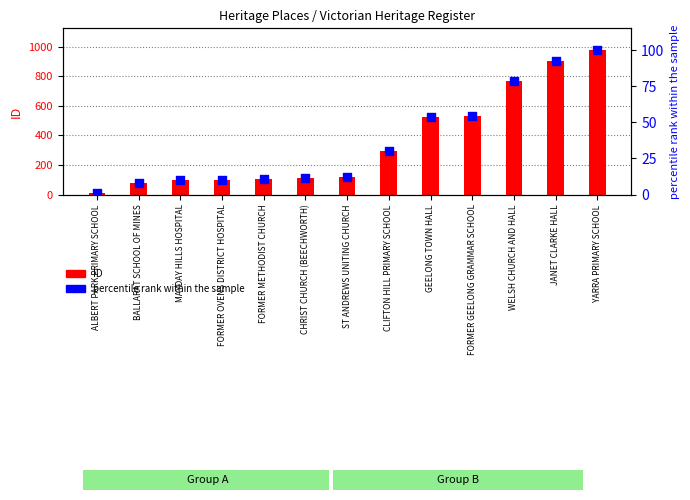

Which series has the largest Y range (max minus min)?

ID